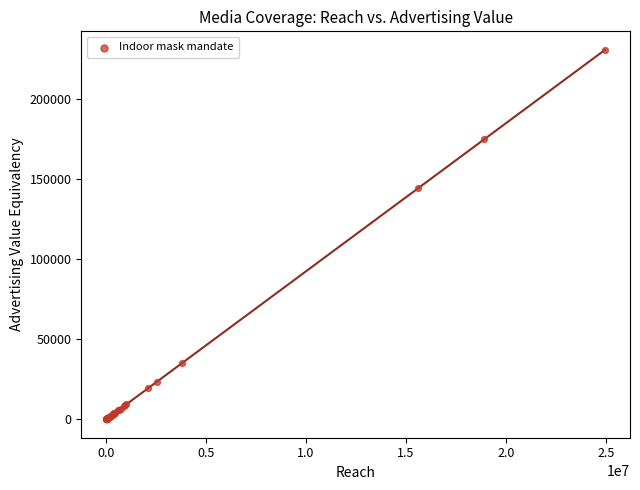

What Y value in the scatter plot is closest to 115462?

144222.4